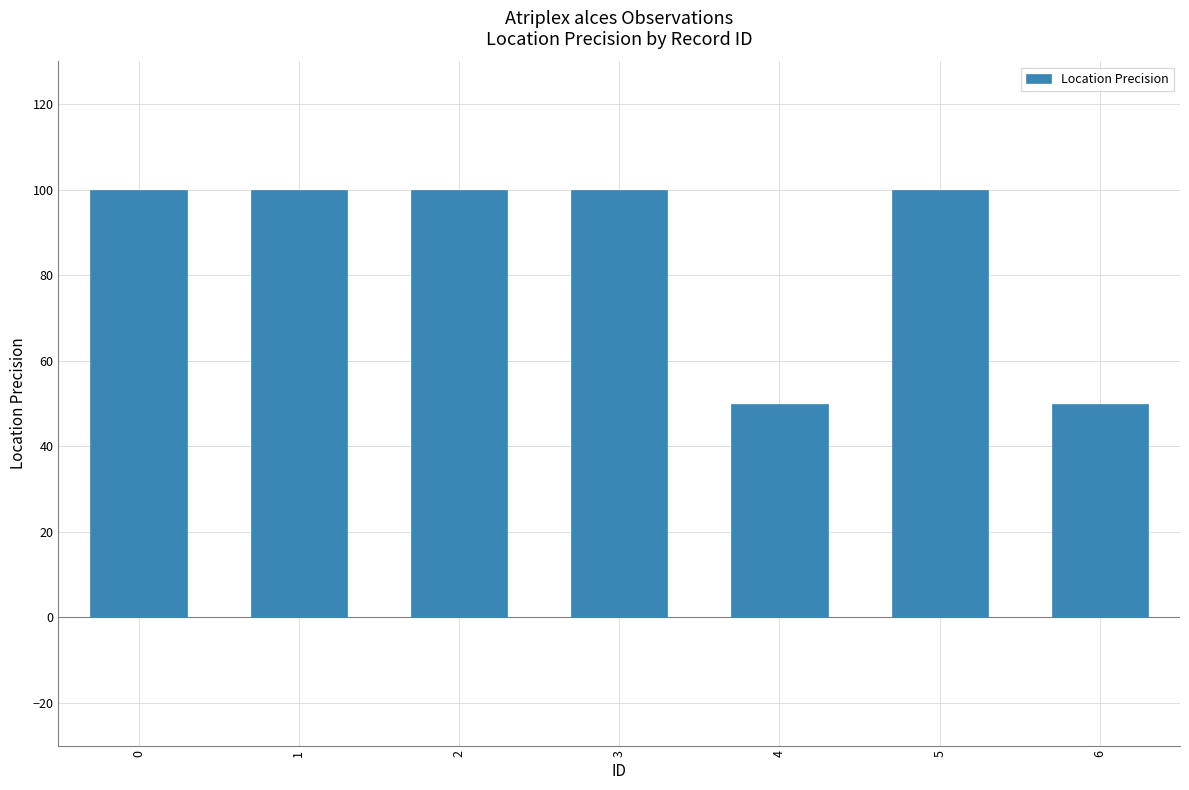

What is the value of the 1st bar from the left?

100